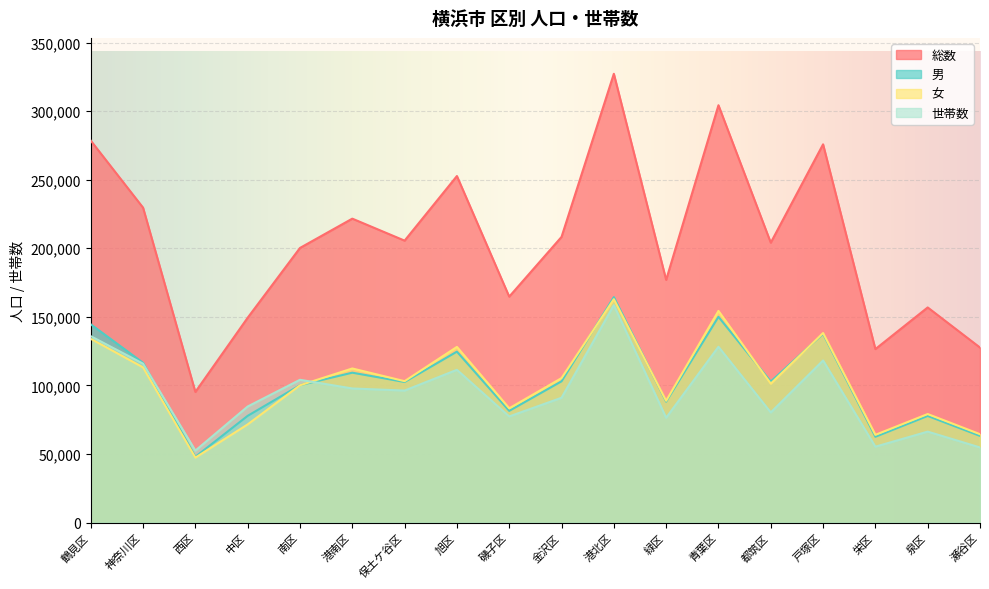

What is the difference between the highest and lowest values at 都筑区?

123824